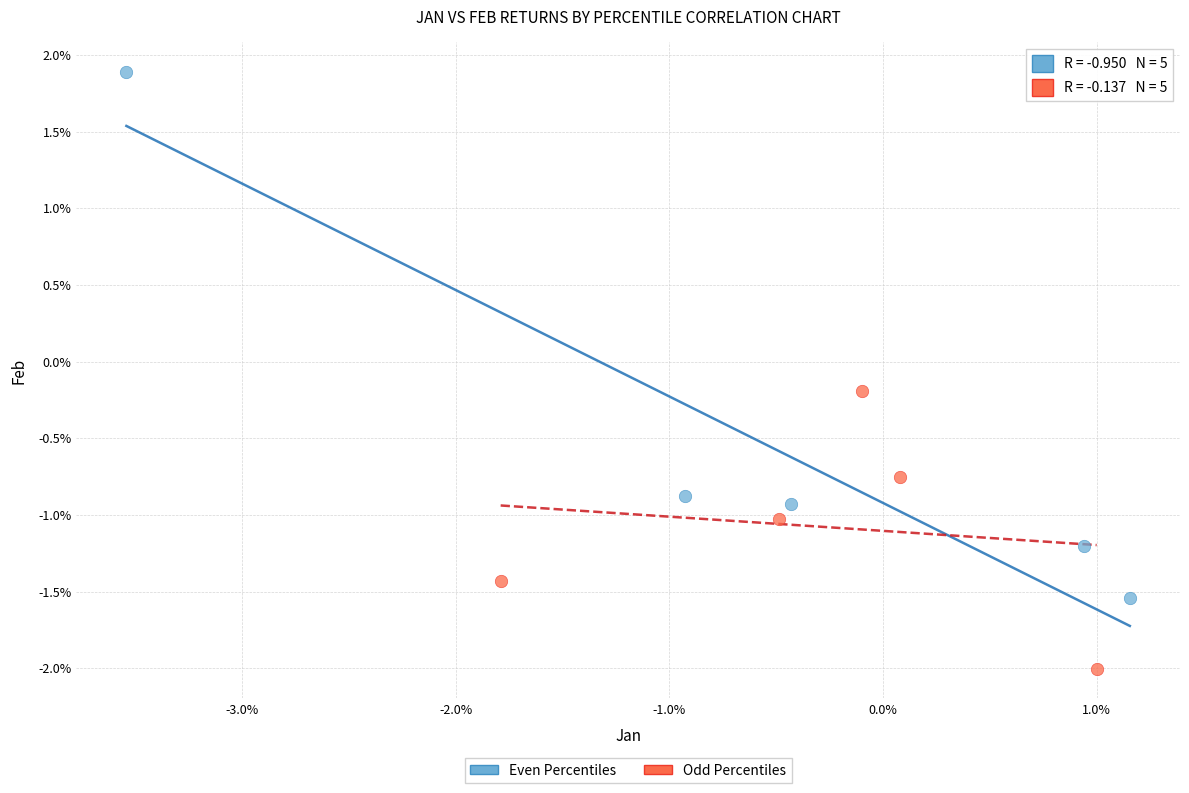

Which series reaches the maximum Y coordinate?

Even Percentiles